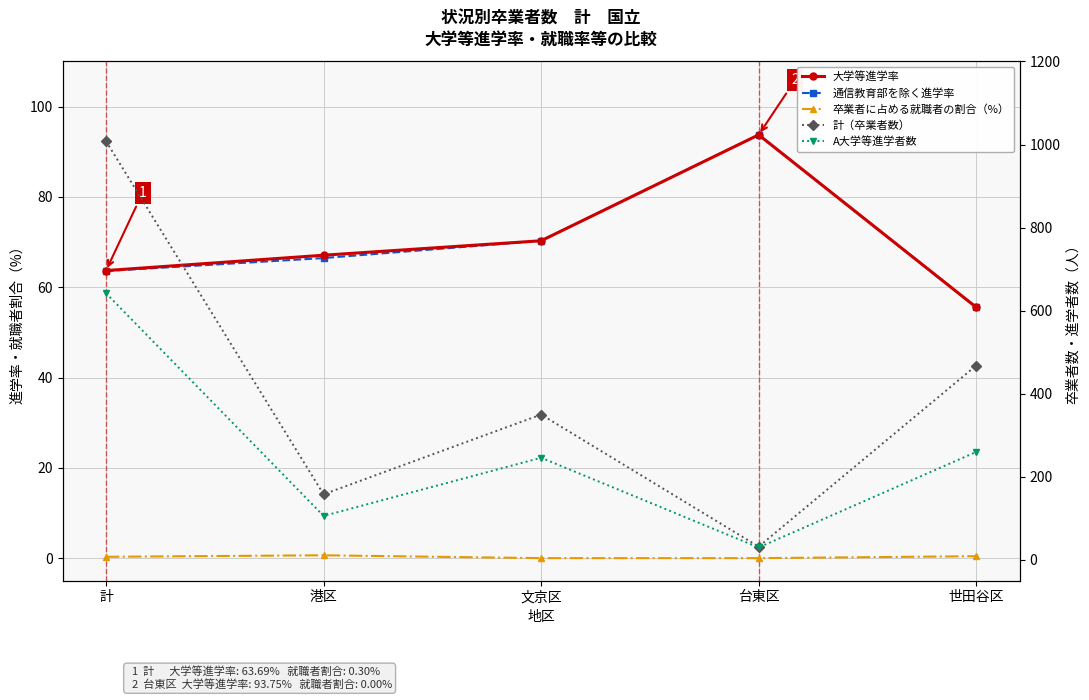

True or false: 大学等進学率 and 卒業者に占める就職者の割合（%） cross at least once.

False